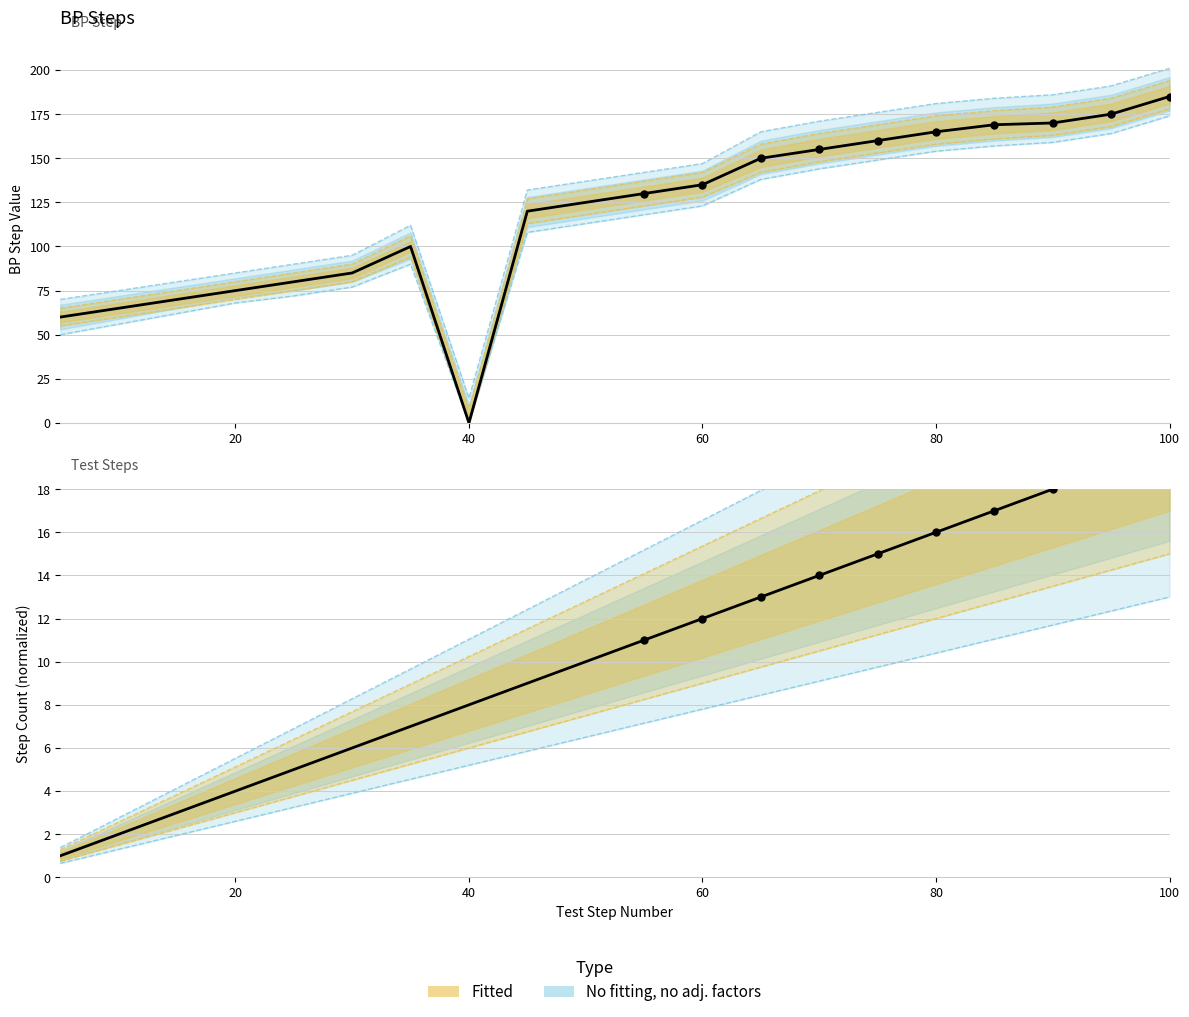

Approximately how many times larger is the value at 80 compared to 5?

2.8